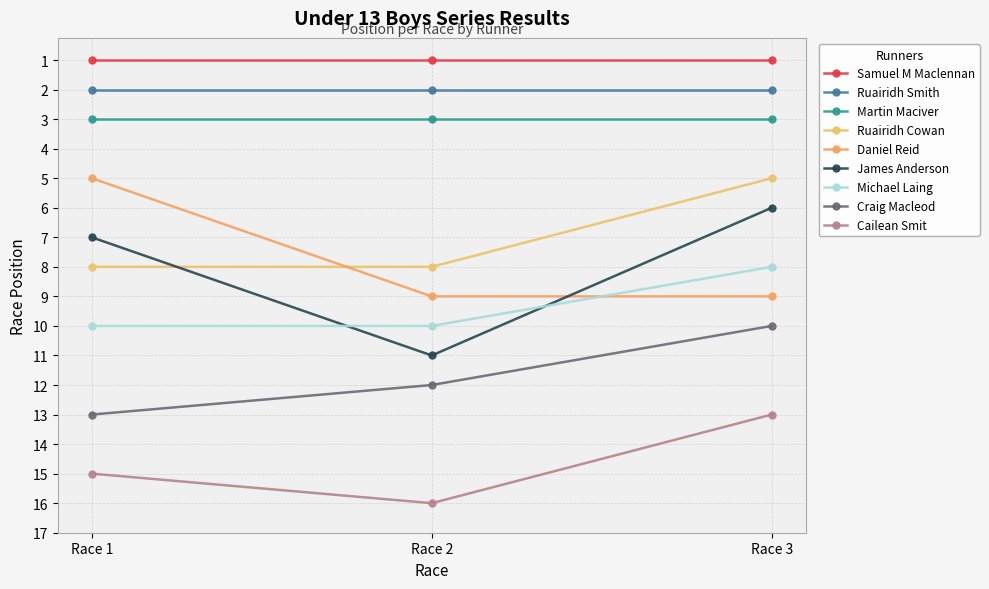

What is the sum of the Michael Laing values at Race 3 and Race 1?

18